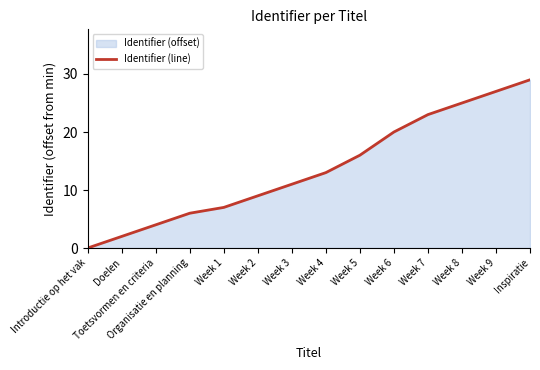

What is the value of the 13th point from the left?

27